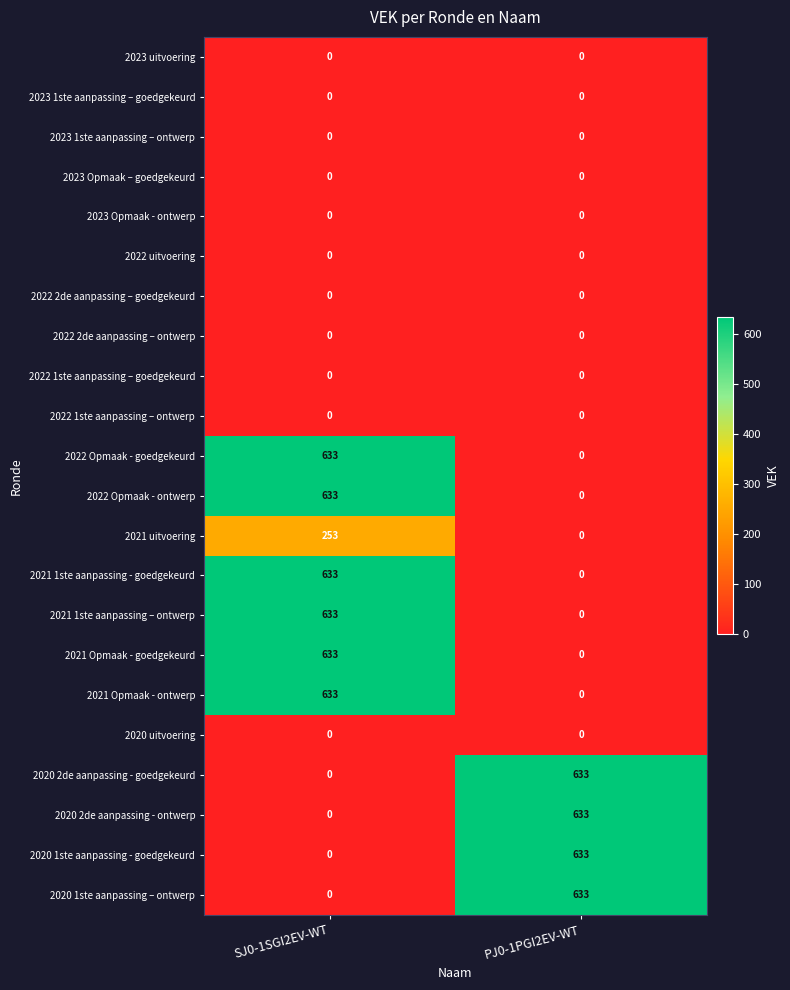

What is the spread (max minus min) of values at SJ0-1SGI2EV-WT?

633